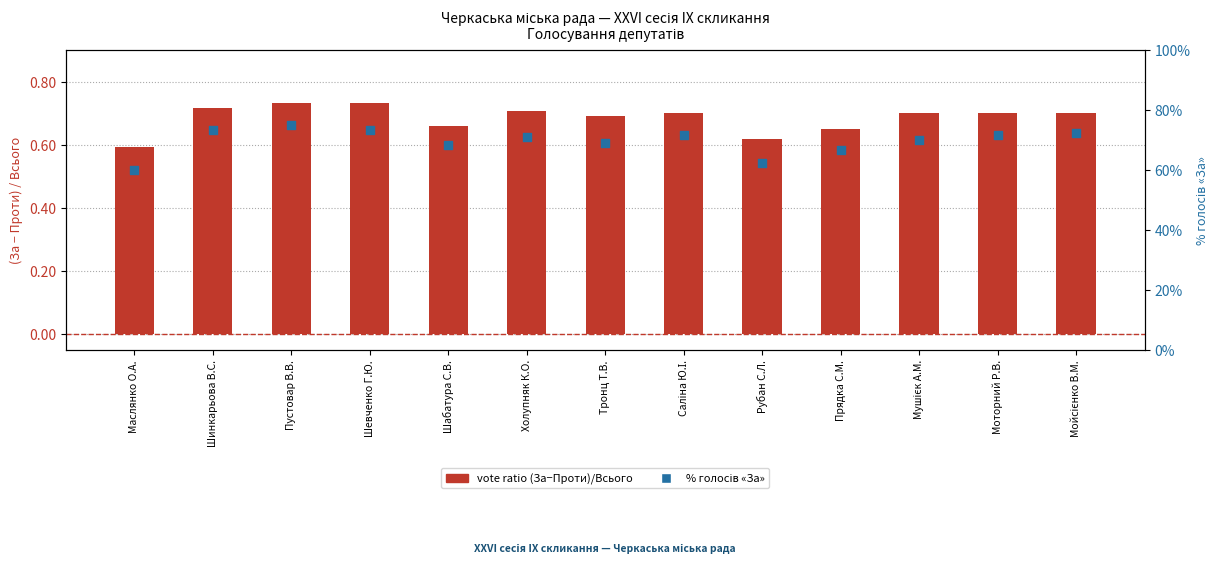

Which series contains the lowest Y value?

vote ratio (for-against)/total